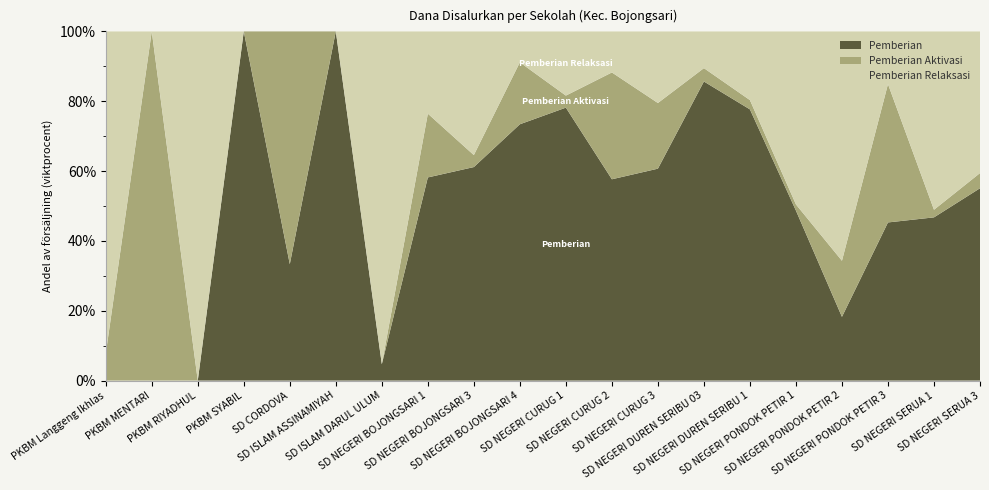

Reading left to right, extract all data points from this chart.

Pemberian: 0	0	0	450000	450000	2250000	3825000	27225000	24075000	33525000	30600000	11025000	15975000	40275000	32850000	12375000	5625000	10800000	9675000	25650000
Pemberian Aktivasi: 225000	225000	0	0	900000	0	0	8550000	1350000	8100000	1350000	5850000	4950000	1800000	1125000	450000	4950000	9450000	450000	2025000
Pemberian Relaksasi: 2700000	0	9450000	0	0	0	77850000	11025000	13950000	4050000	7200000	2250000	5400000	4950000	8325000	12600000	20250000	3600000	10575000	18900000